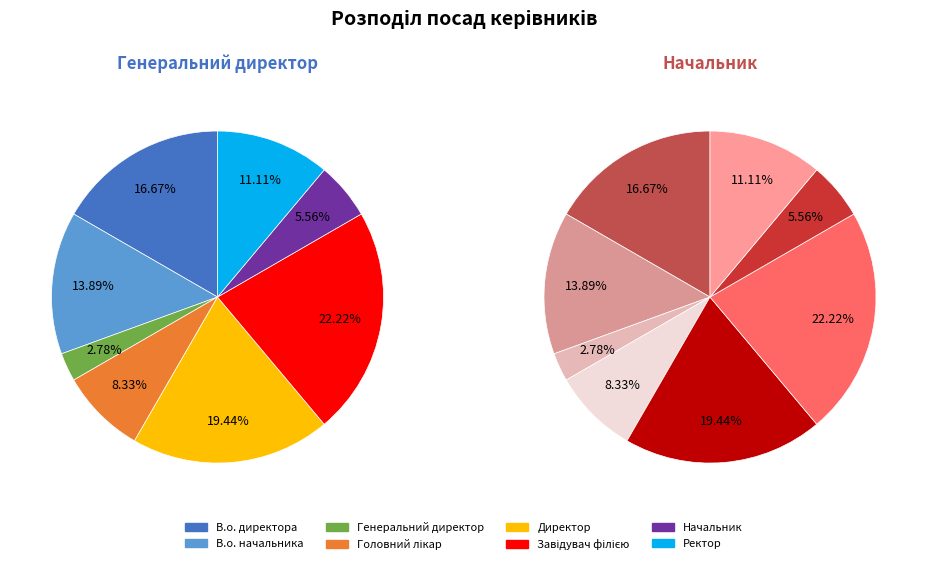

Which category has the biggest portion of the pie?

Завідувач філією